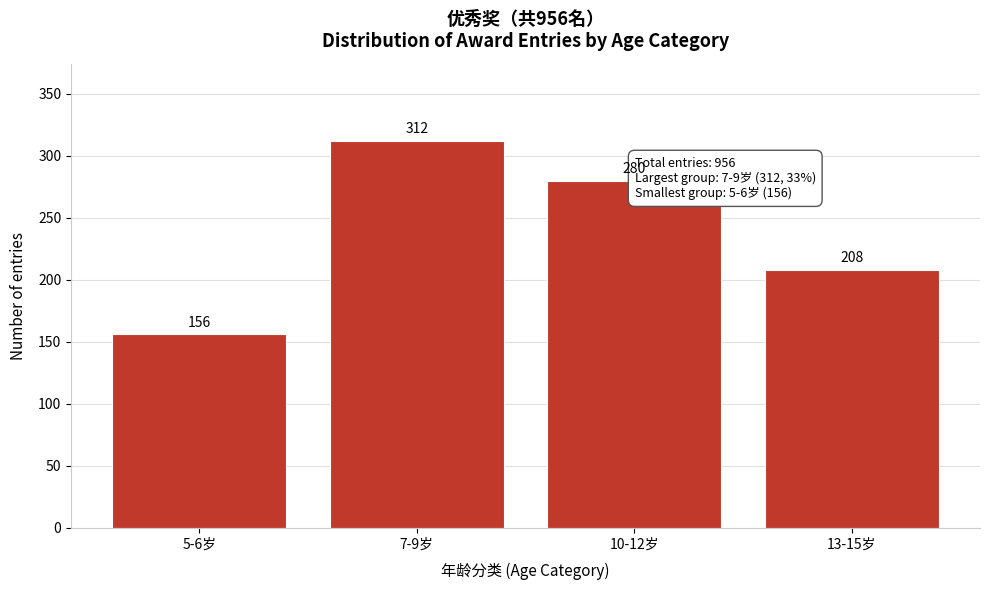

Reading left to right, list all the values displayed in this chart.

156	312	280	208